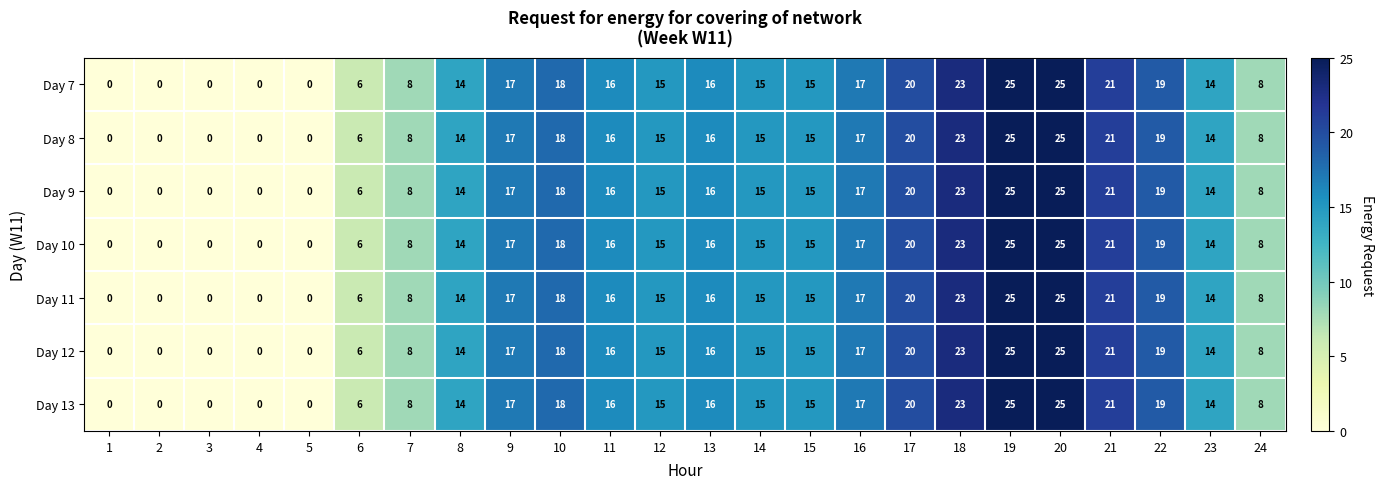

Is it true that Day 9 equals 9 at 4?

False